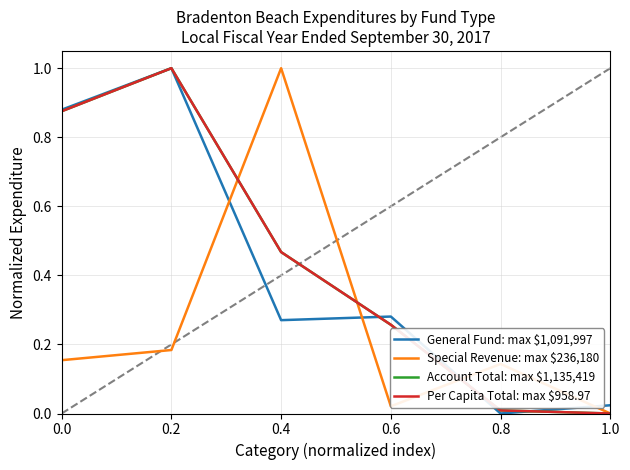

Reading left to right, what are all the values shown in this chart?

General Fund: max $1,091,997: 0.0=0.9	0.2=1.0	0.4=0.3	0.6=0.3	0.8=0.0	1.0=0.0
Special Revenue: max $236,180: 0.0=0.2	0.2=0.2	0.4=1.0	0.6=0.0	0.8=0.1	1.0=0.0
Account Total: max $1,135,419: 0.0=0.9	0.2=1.0	0.4=0.5	0.6=0.3	0.8=0.0	1.0=0.0
Per Capita Total: max $958.97: 0.0=0.9	0.2=1.0	0.4=0.5	0.6=0.3	0.8=0.0	1.0=0.0